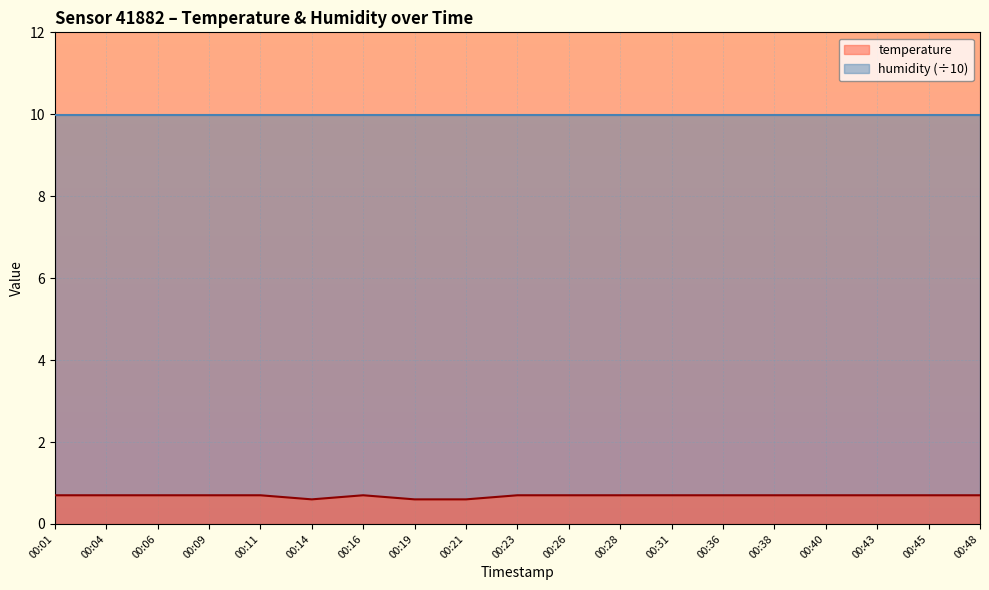

The value at 00:48 is 0.7. True or false?

True